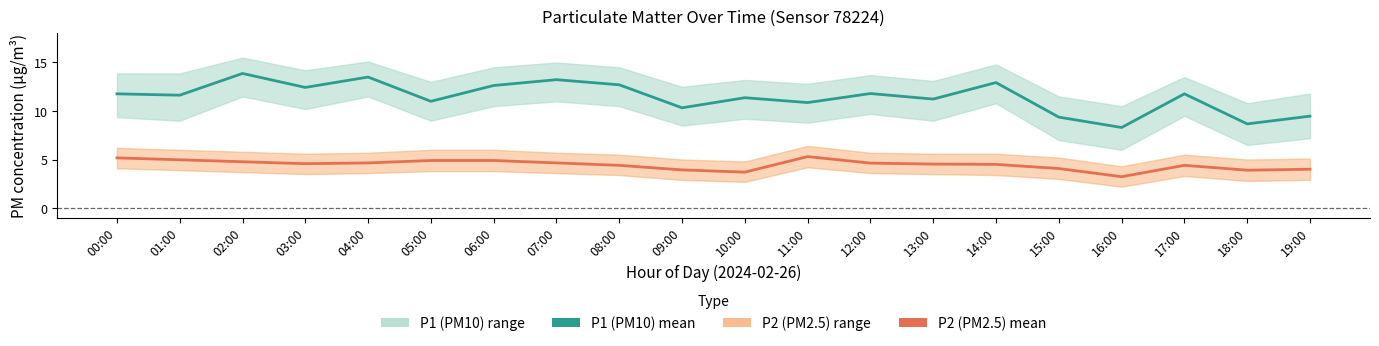

At which category is the sum across all series the highest?

02:00